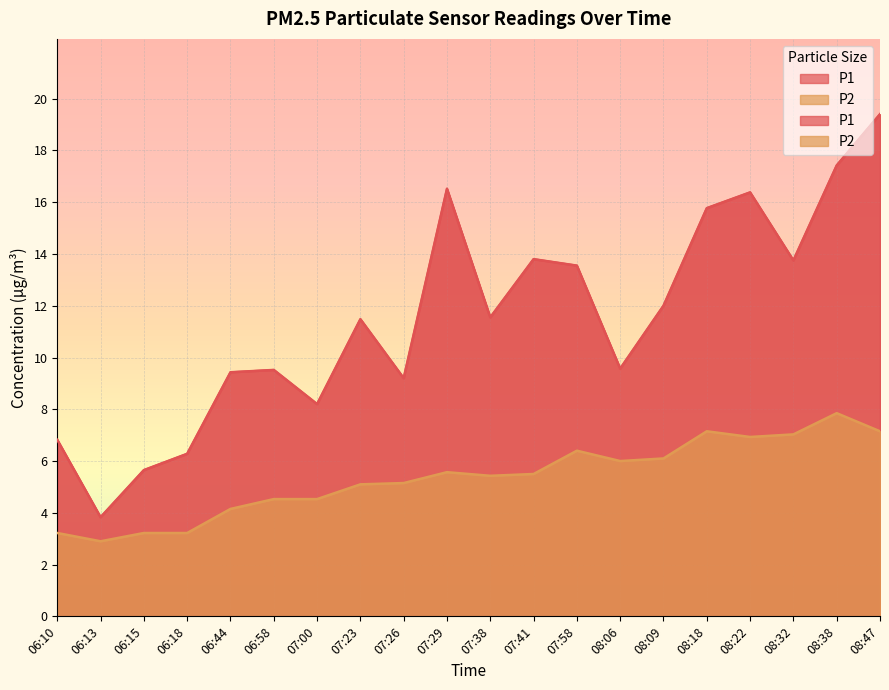

Reading left to right, transcribe all the data shown in this chart.

P1: 6.8	3.8	5.7	6.3	9.4	9.5	8.2	11.5	9.2	16.5	11.6	13.8	13.6	9.6	12.0	15.8	16.4	13.8	17.4	19.4
P2: 3.2	2.9	3.2	3.2	4.2	4.5	4.5	5.1	5.2	5.6	5.4	5.5	6.4	6.0	6.1	7.2	6.9	7.0	7.8	7.2